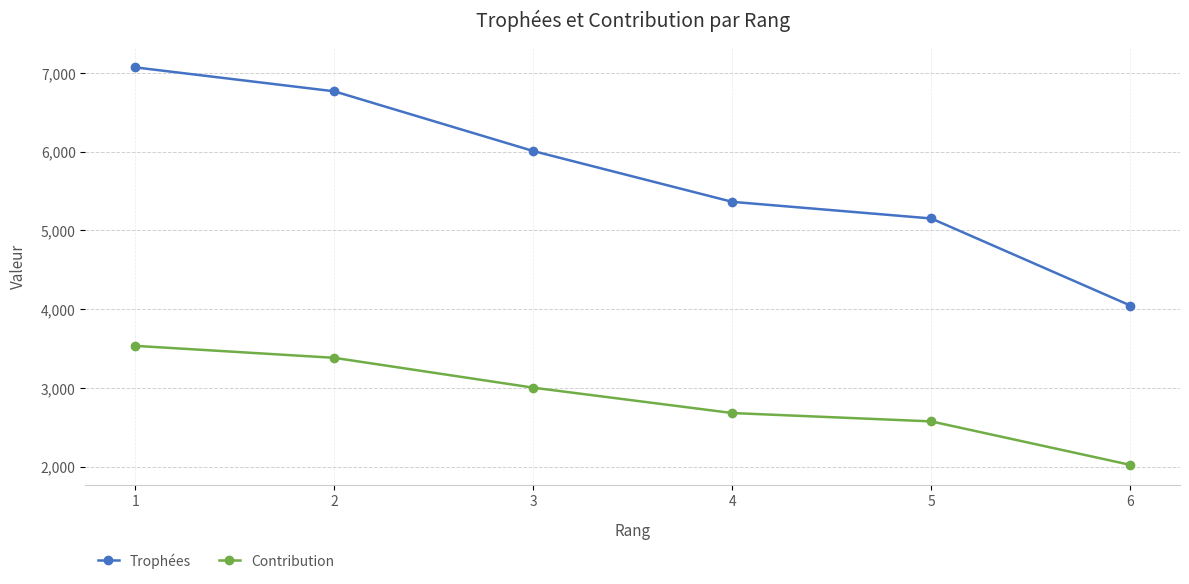

Reading left to right, extract all data points from this chart.

Trophées: 1=7069	2=6765	3=6007	4=5362	5=5151	6=4046
Contribution: 1=3534	2=3382	3=3003	4=2681	5=2575	6=2023